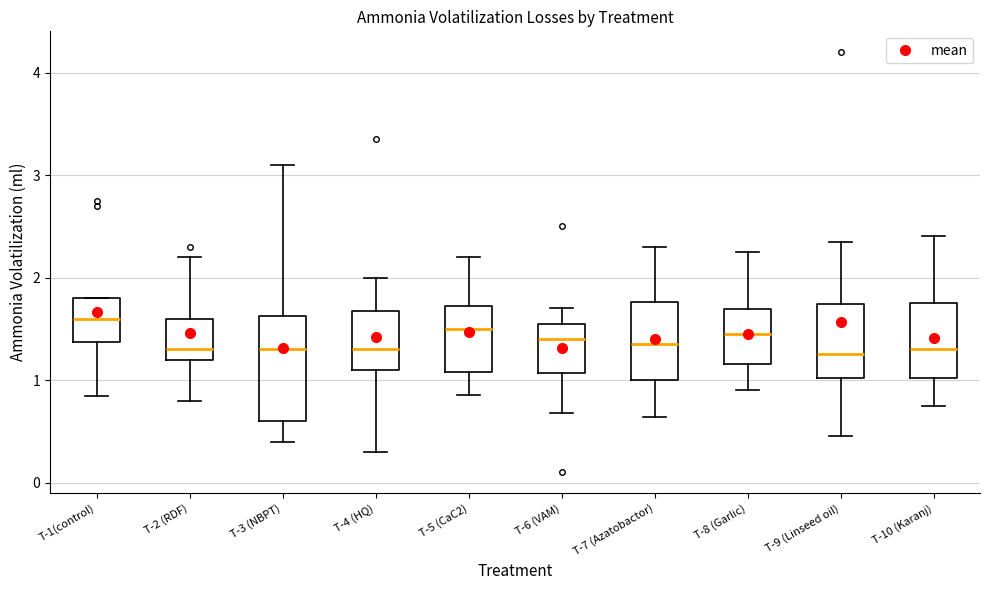

Reading left to right, transcribe this box plot: for each box, give where its median line is, the range the box spans, and where its two whiskers end, as read against the y-axis. The values are not printed on the chart, so give them approximately, as read against the axis.

T-1(control): median 1.6, box 1.4 to 1.8, whiskers 0.8 to 1.8
T-2 (RDF): median 1.3, box 1.2 to 1.6, whiskers 0.8 to 2.2
T-3 (NBPT): median 1.3, box 0.6 to 1.6, whiskers 0.4 to 3.1
T-4 (HQ): median 1.3, box 1.1 to 1.7, whiskers 0.3 to 2.0
T-5 (CaC2): median 1.5, box 1.1 to 1.7, whiskers 0.9 to 2.2
T-6 (VAM): median 1.4, box 1.1 to 1.5, whiskers 0.7 to 1.7
T-7 (Azatobactor): median 1.4, box 1.0 to 1.8, whiskers 0.6 to 2.3
T-8 (Garlic): median 1.5, box 1.2 to 1.7, whiskers 0.9 to 2.3
T-9 (Linseed oil): median 1.3, box 1.0 to 1.7, whiskers 0.5 to 2.4
T-10 (Karanj): median 1.3, box 1.0 to 1.8, whiskers 0.8 to 2.4